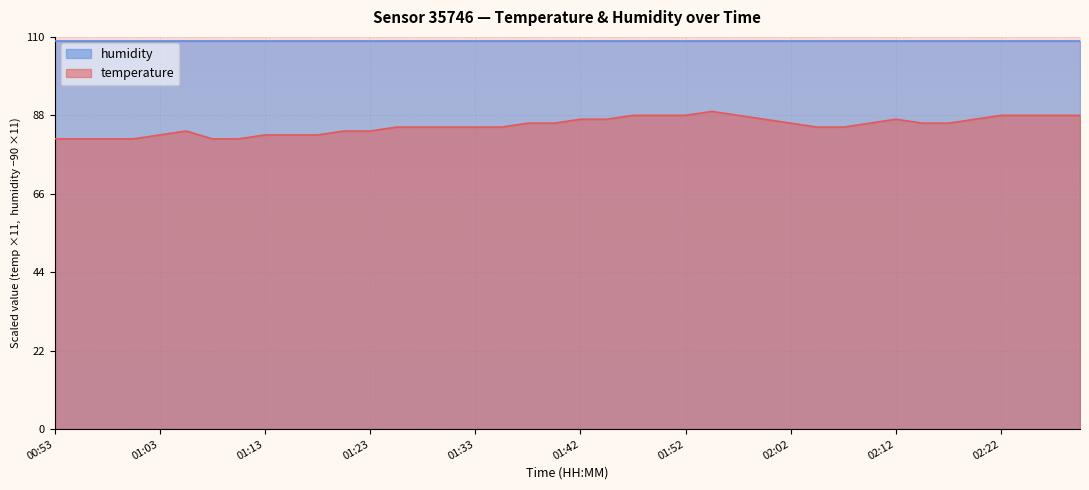

Reading left to right, list all the values displayed in this chart.

81.4	81.4	81.4	81.4	82.5	83.6	81.4	81.4	82.5	82.5	82.5	83.6	83.6	84.7	84.7	84.7	84.7	84.7	85.8	85.8	86.9	86.9	88.0	88.0	88.0	89.1	88.0	86.9	85.8	84.7	84.7	85.8	86.9	85.8	85.8	86.9	88.0	88.0	88.0	88.0